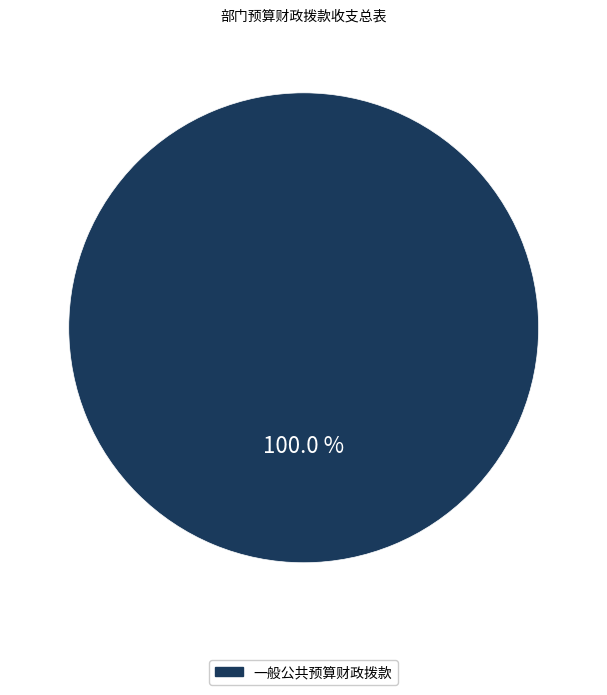

Is there a majority slice in this chart?

Yes